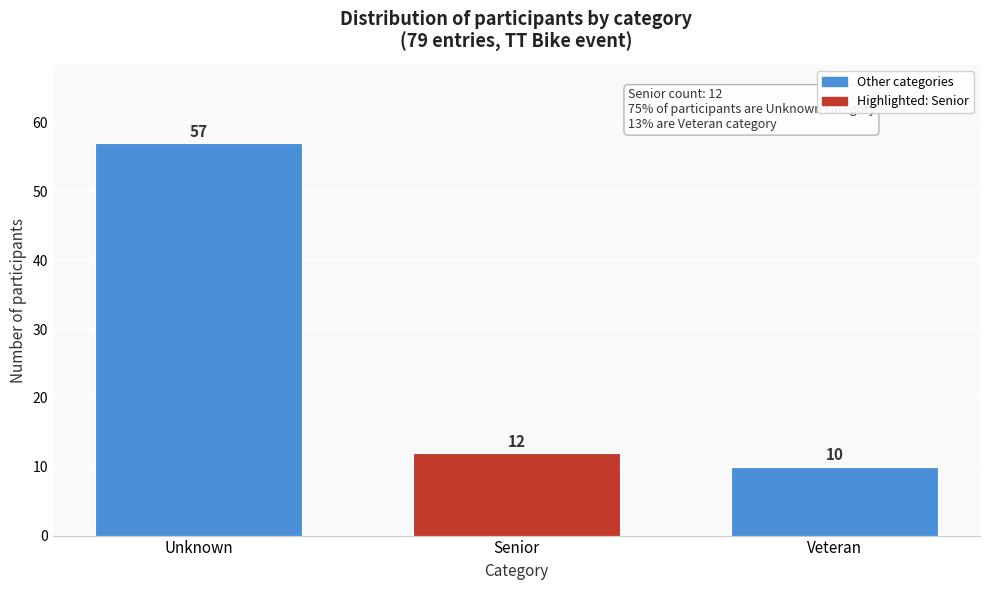

Reading left to right, transcribe all the data shown in this chart.

Unknown=57	Senior=12	Veteran=10